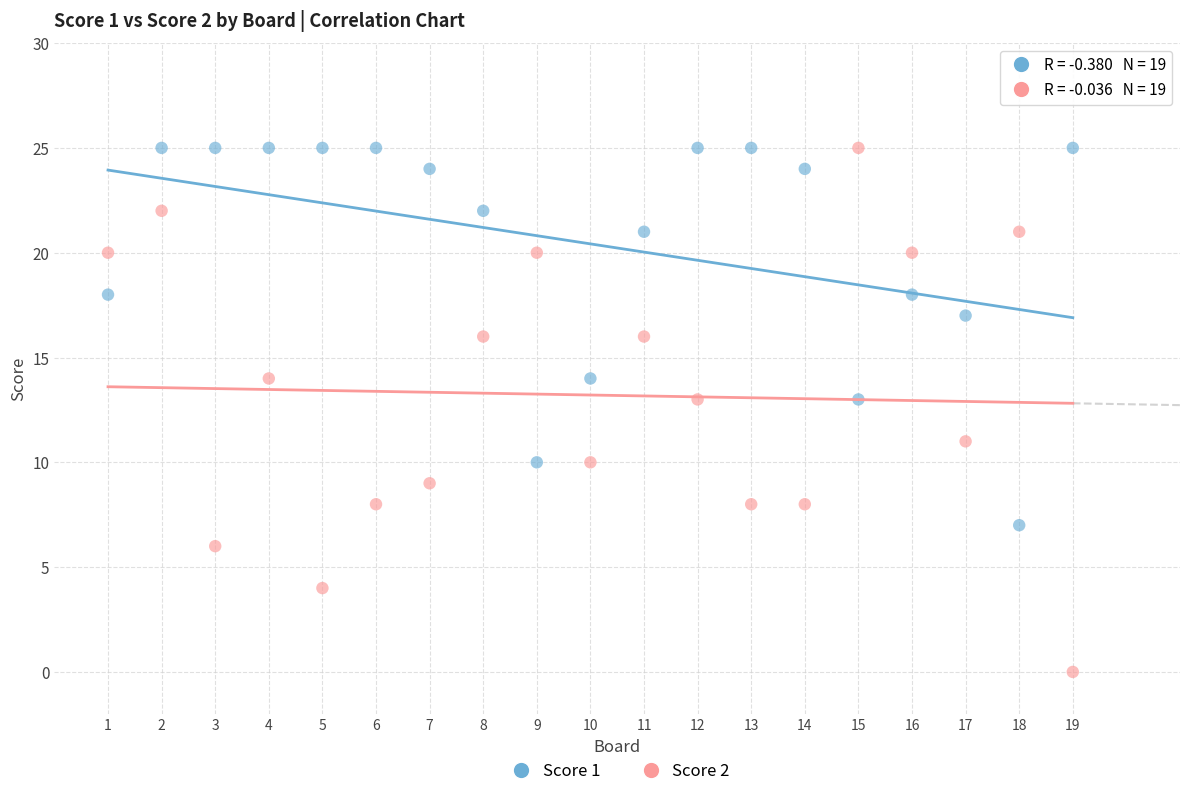

Across all data points, what is the range of Y values (max minus min)?

25